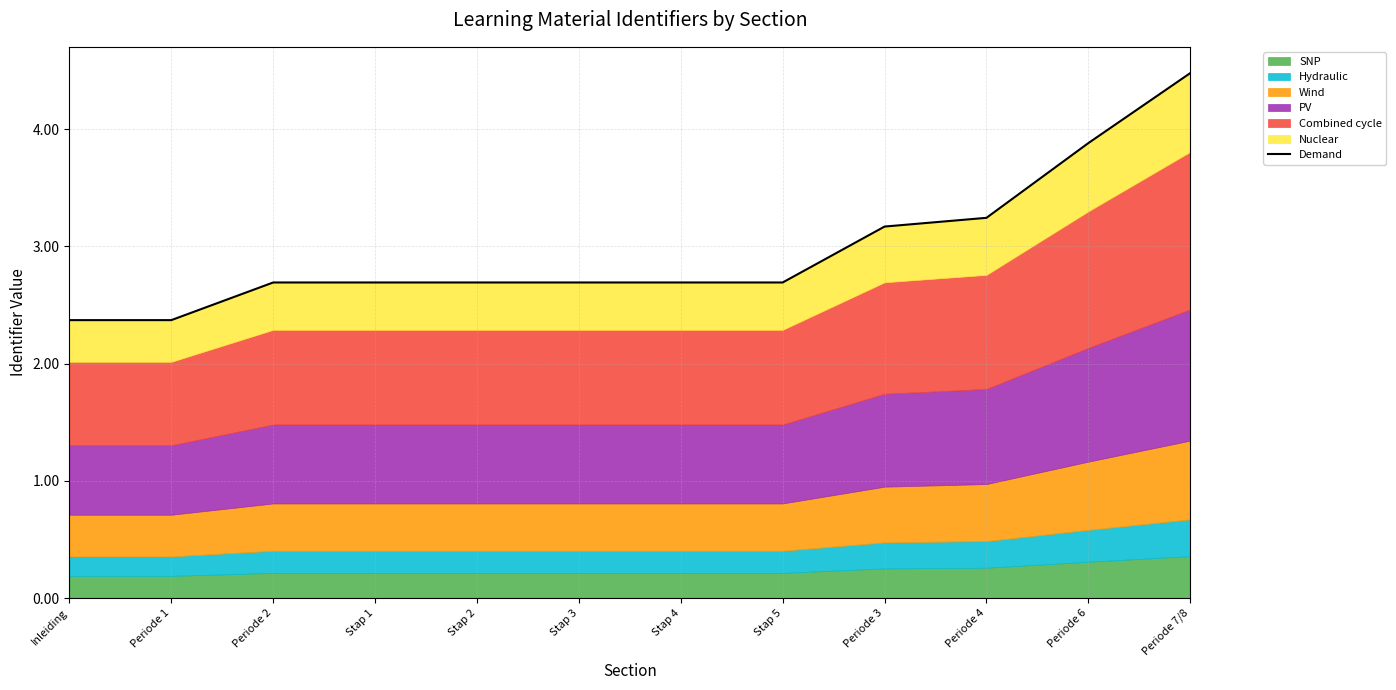

Reading left to right, what are all the values shown in this chart?

Inleiding=2.4	Periode 1=2.4	Periode 2=2.7	Stap 1=2.7	Stap 2=2.7	Stap 3=2.7	Stap 4=2.7	Stap 5=2.7	Periode 3=3.2	Periode 4=3.2	Periode 6=3.9	Periode 7/8=4.5